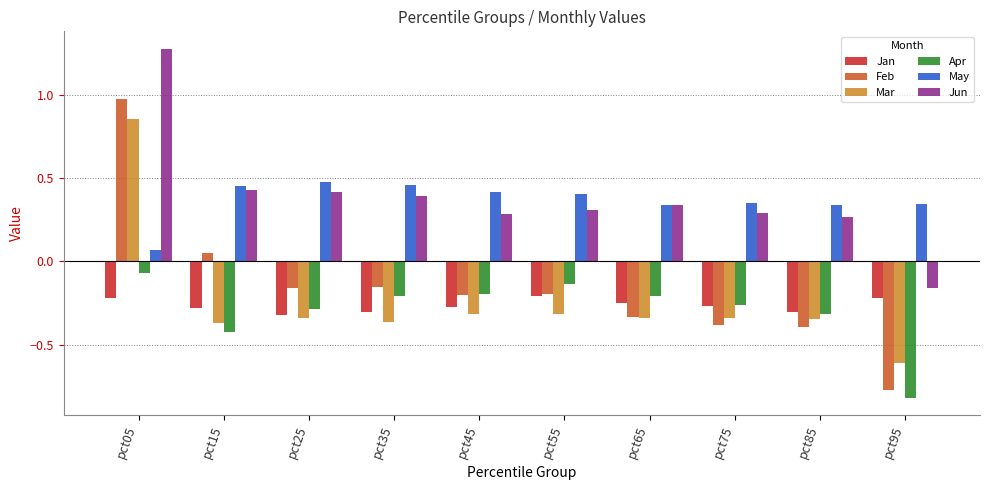

Which category has the highest value in the Apr series?

pct05